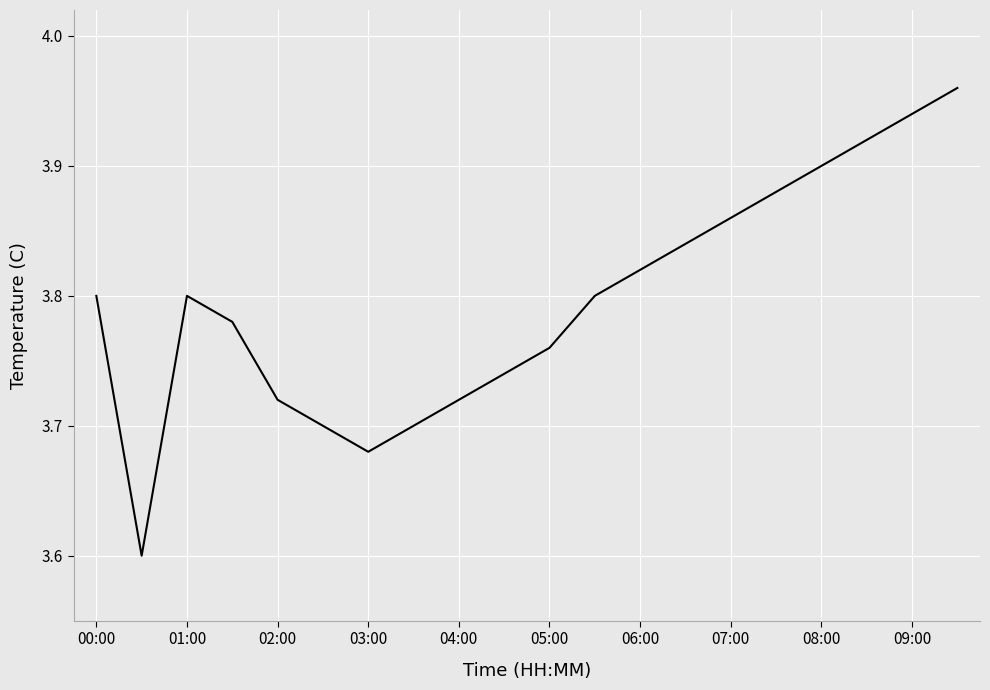

What is the difference between the maximum and minimum values?

0.4